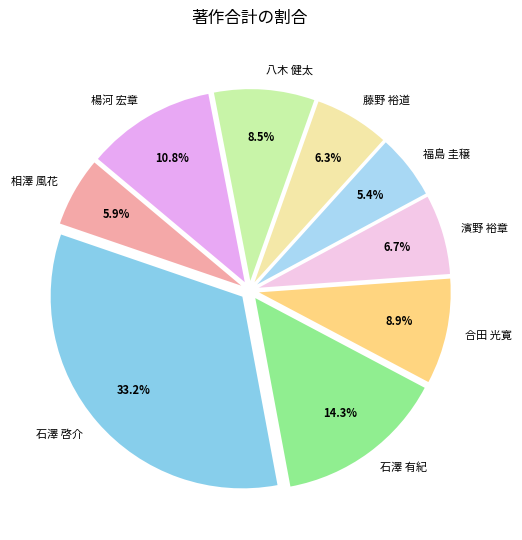

Is it true that 相澤 風花 is 6% of the pie?

True